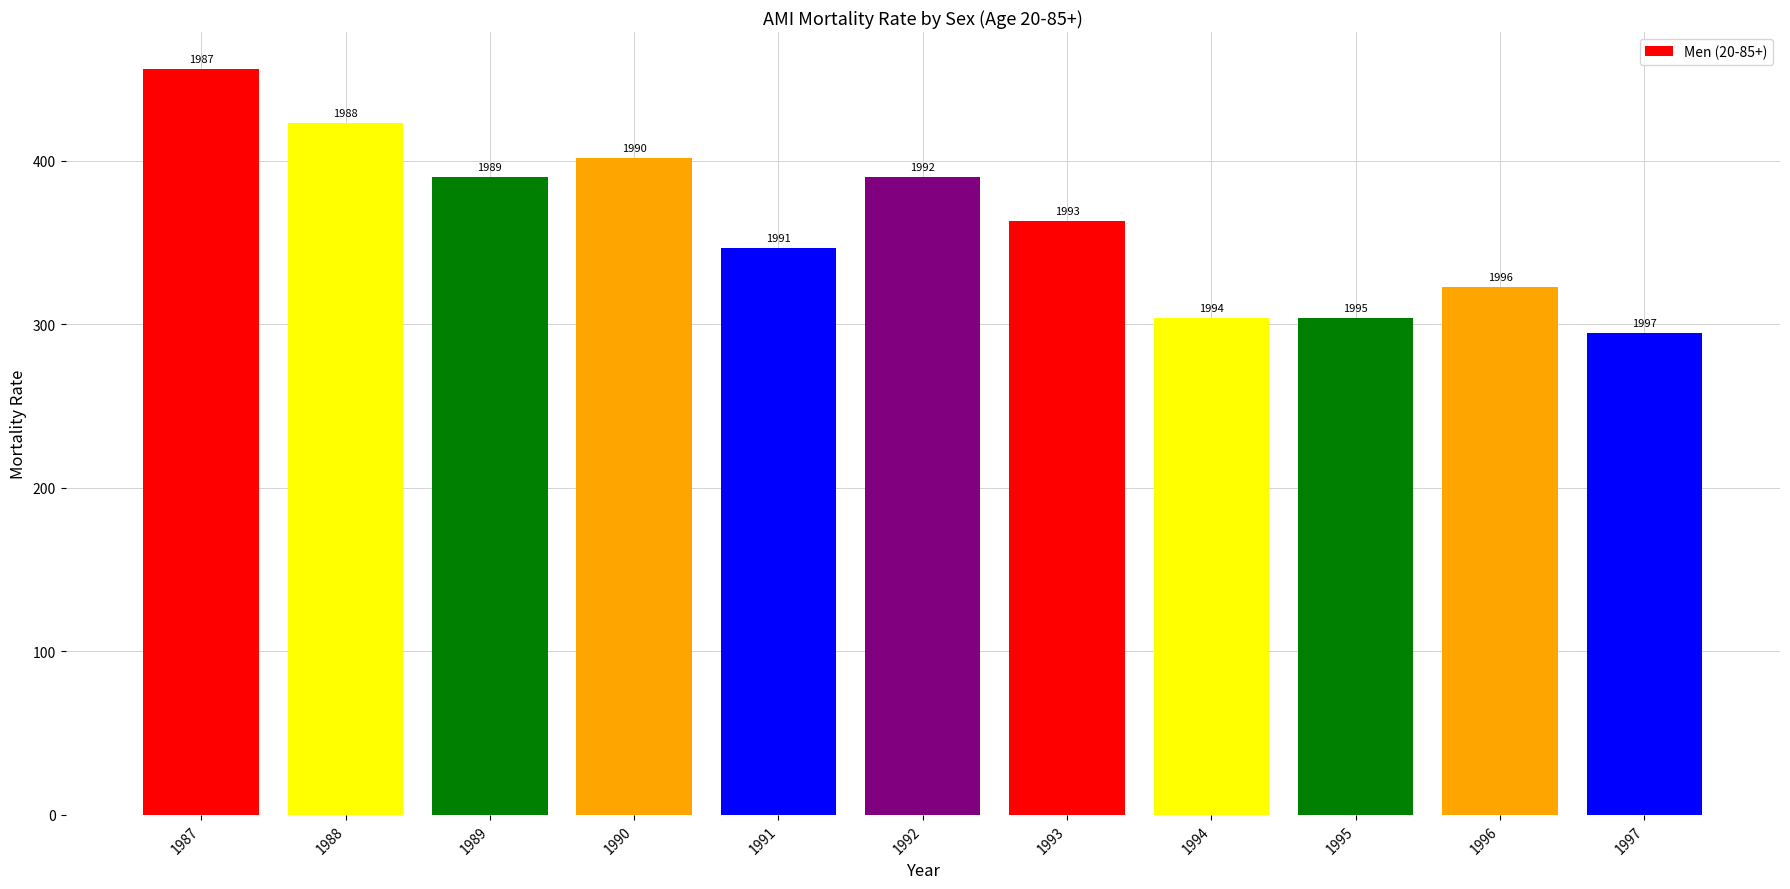

What is the maximum value shown in the chart?

456